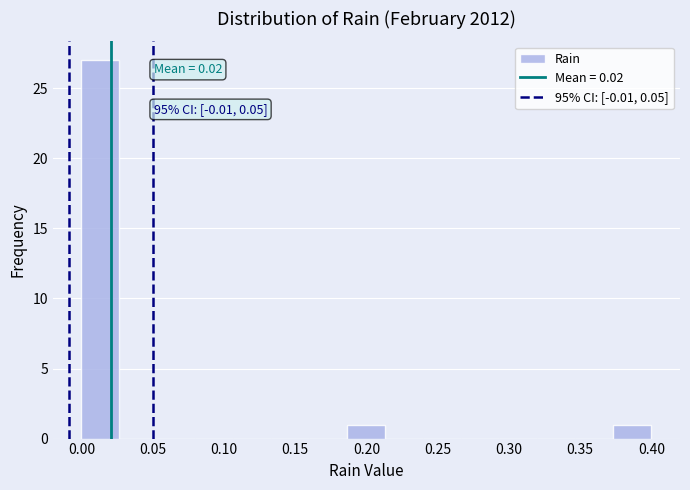

Over which range of the x-axis is the bar tallest?

0.000 to 0.025